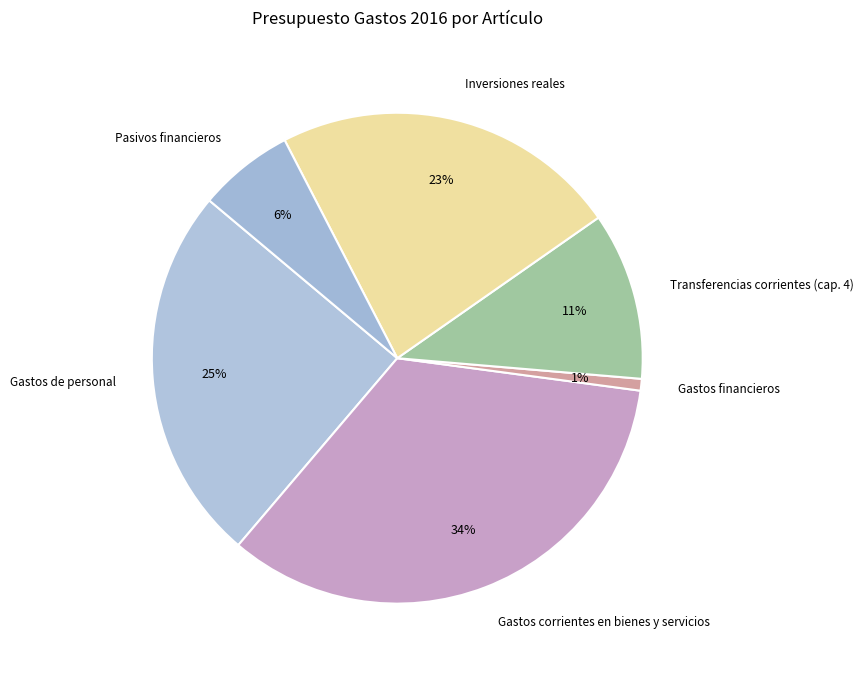

Is it true that Gastos financieros is 10% of the pie?

False